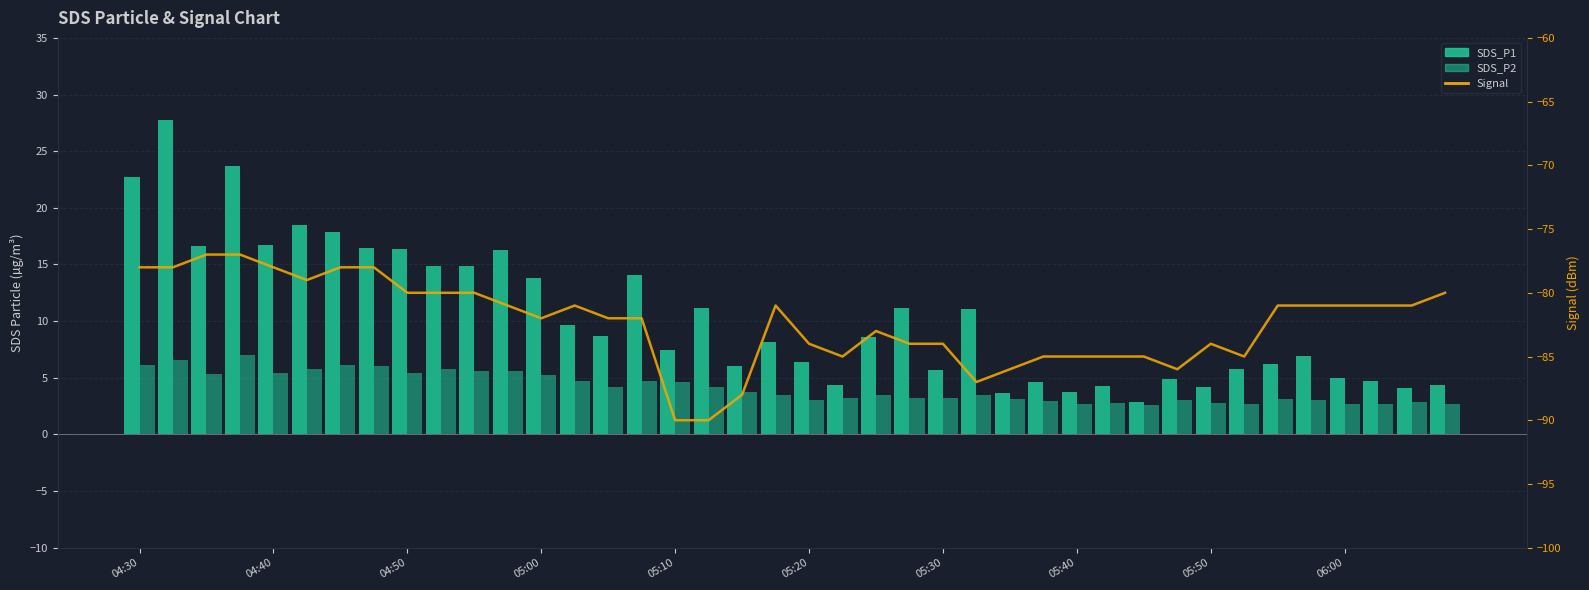

Which series has the widest spread of values?

SDS_P1